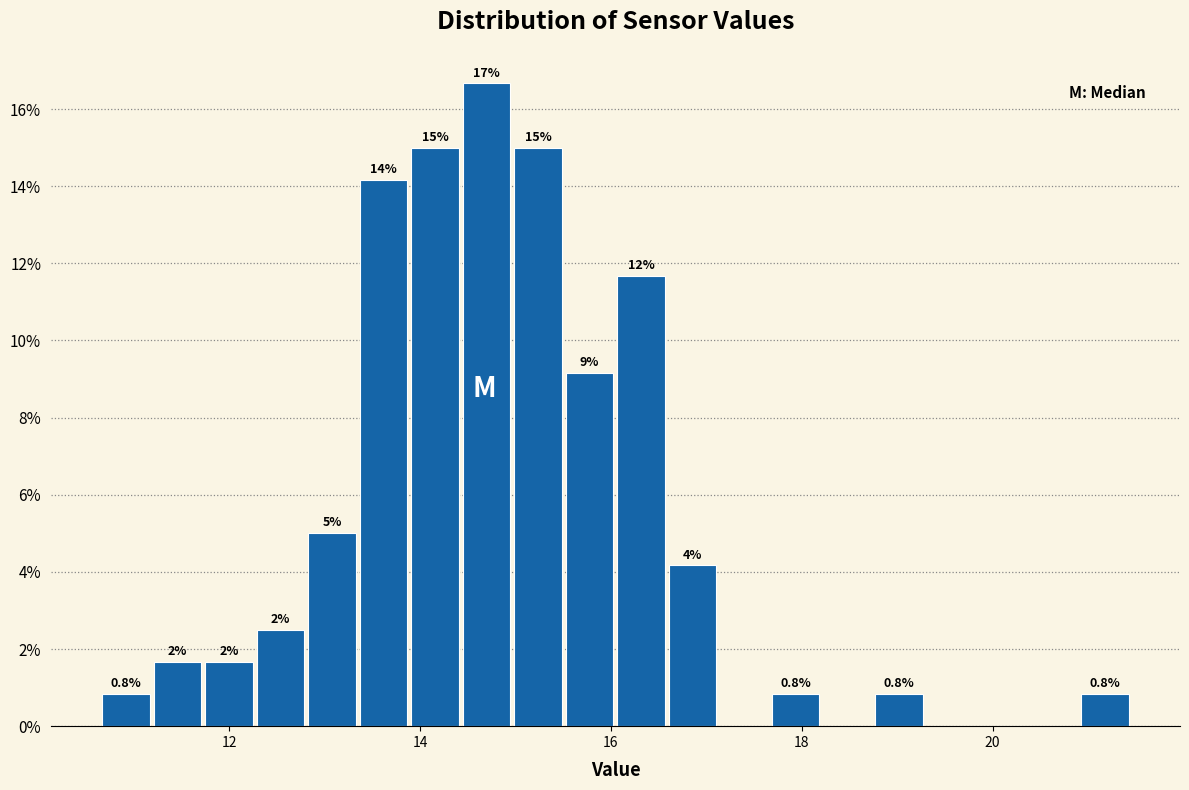

Around what value on the x-axis is the tallest bar? Give the approximate position of its centre, as read against the axis.

14.6